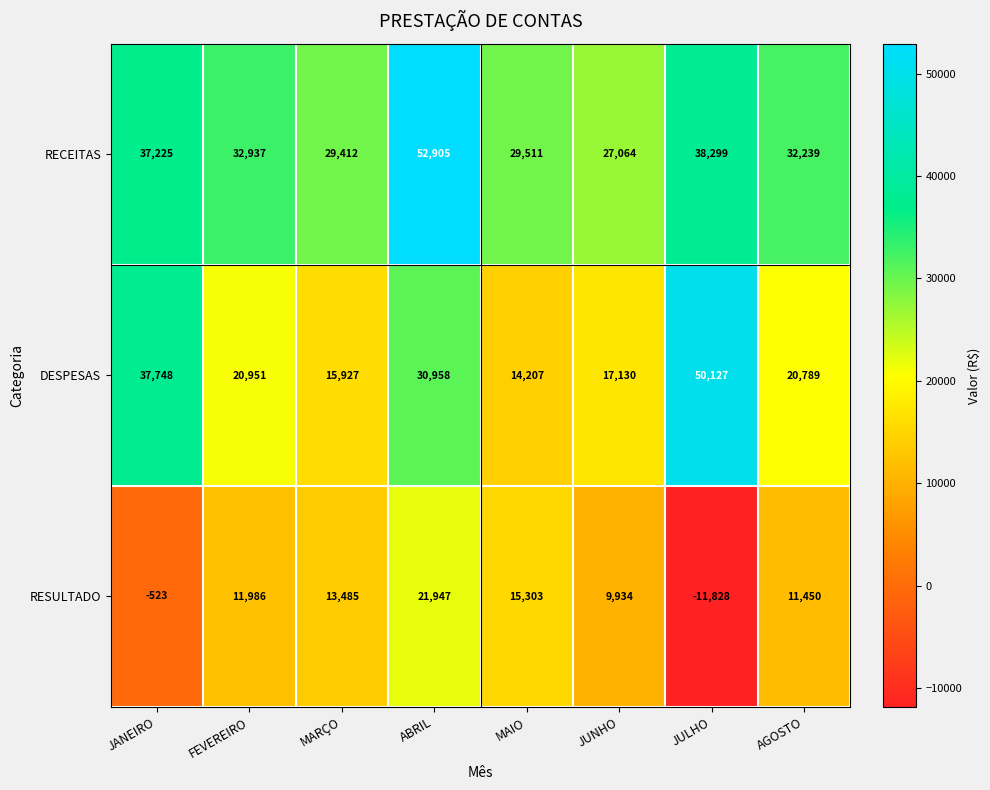

What is the maximum value shown in the chart?

52905